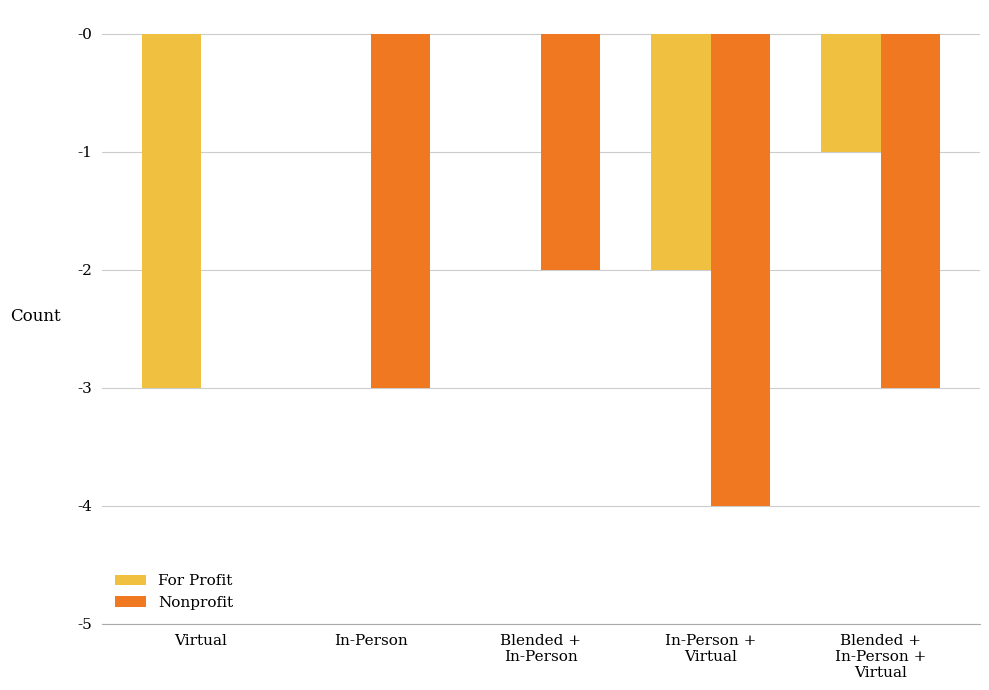

The value of Nonprofit at Virtual is -3. True or false?

False